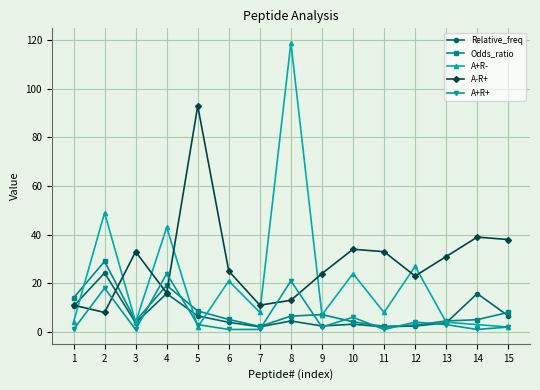

At which category does A-R+ reach its first local peak?

3